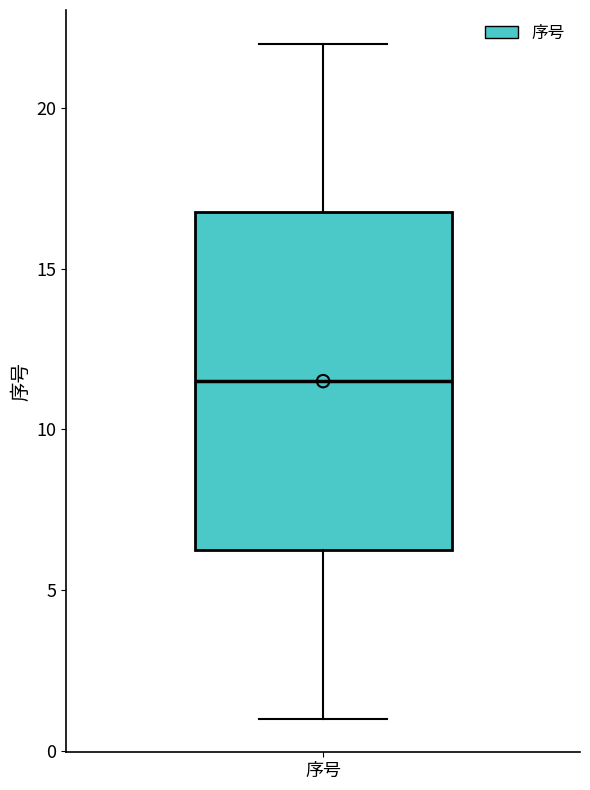

Transcribe this box plot: give where the median line is, the range the box spans, and where the two whiskers end, as read against the y-axis. The values are not printed on the chart, so give them approximately, as read against the axis.

median 11.5, box 6.5 to 17.0, whiskers 1.0 to 22.0